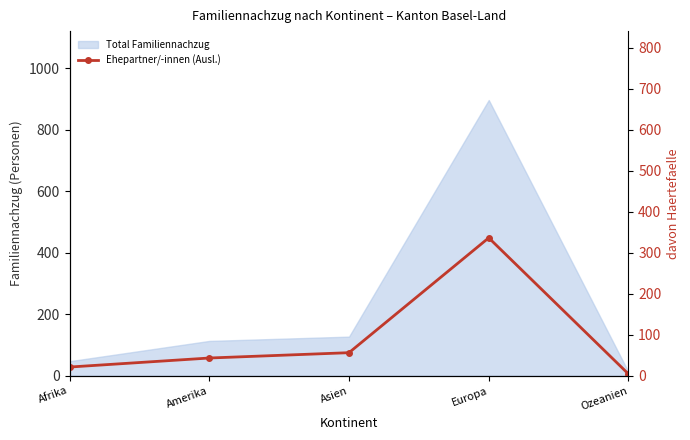

What is the label of the 1st point from the right?

Ozeanien